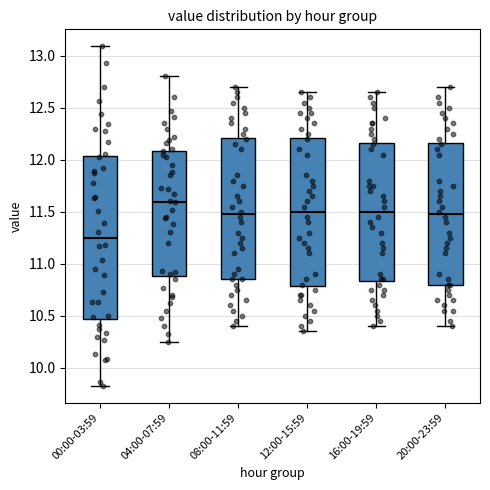

Which box is the tallest, from its lower edge to its upper edge?

00:00-03:59